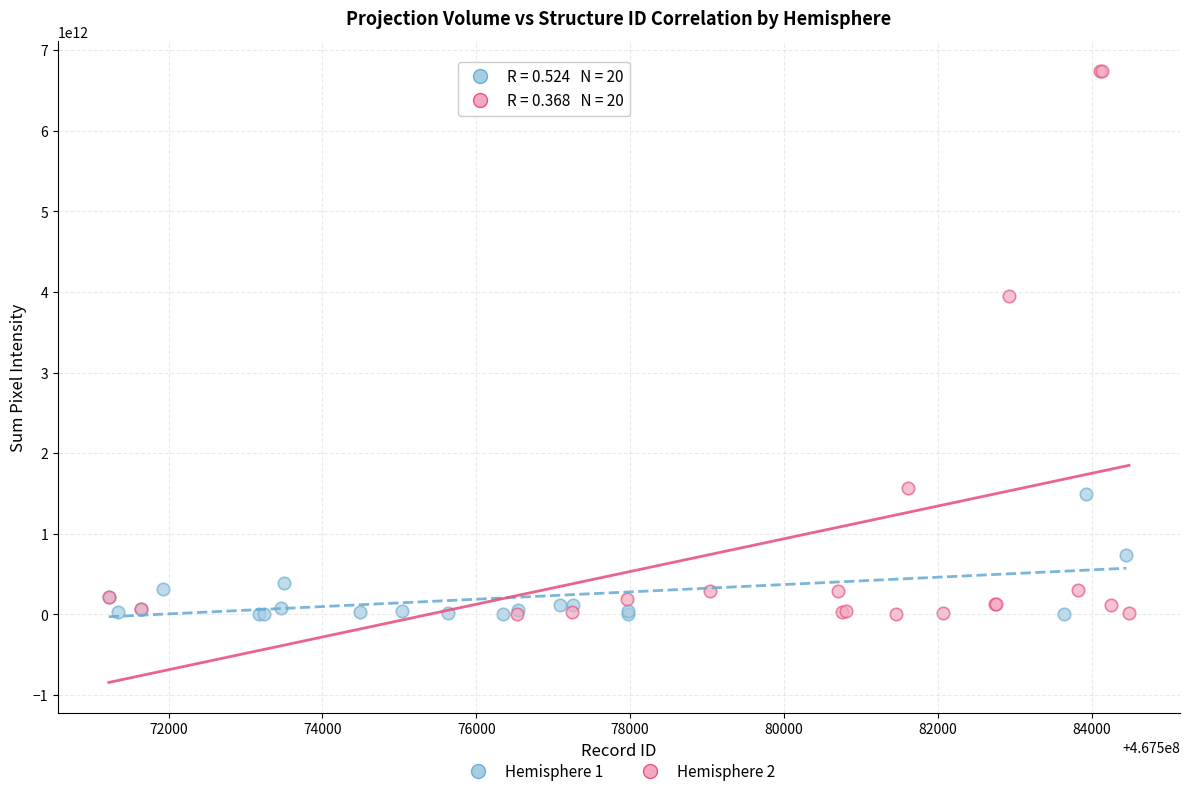

What are all the series names shown in the legend?

Hemisphere 1, Hemisphere 2